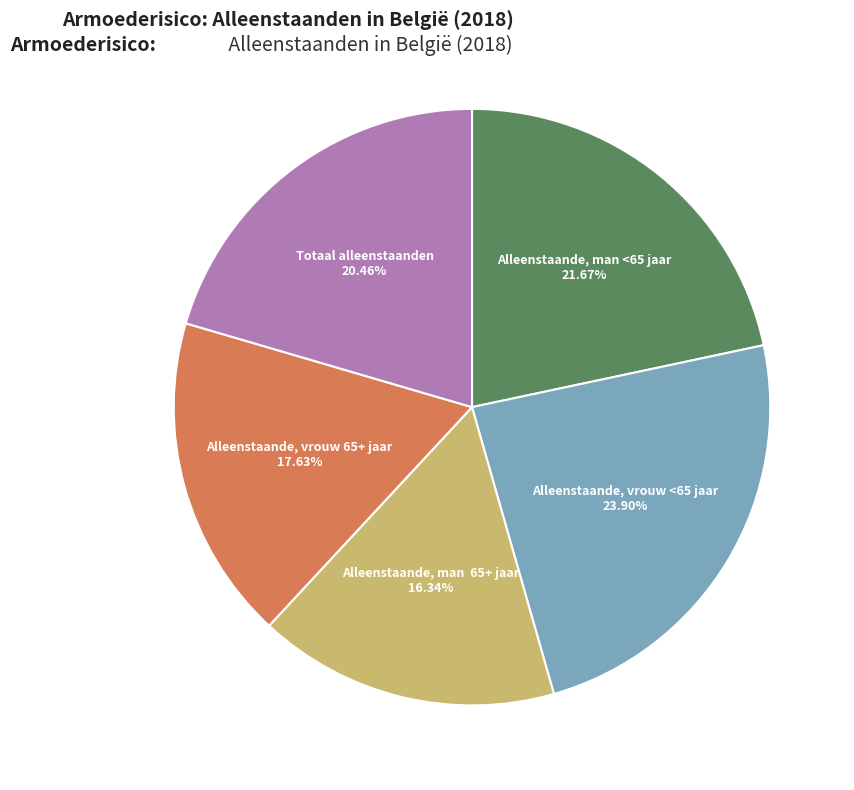

Does any single category account for the majority?

No